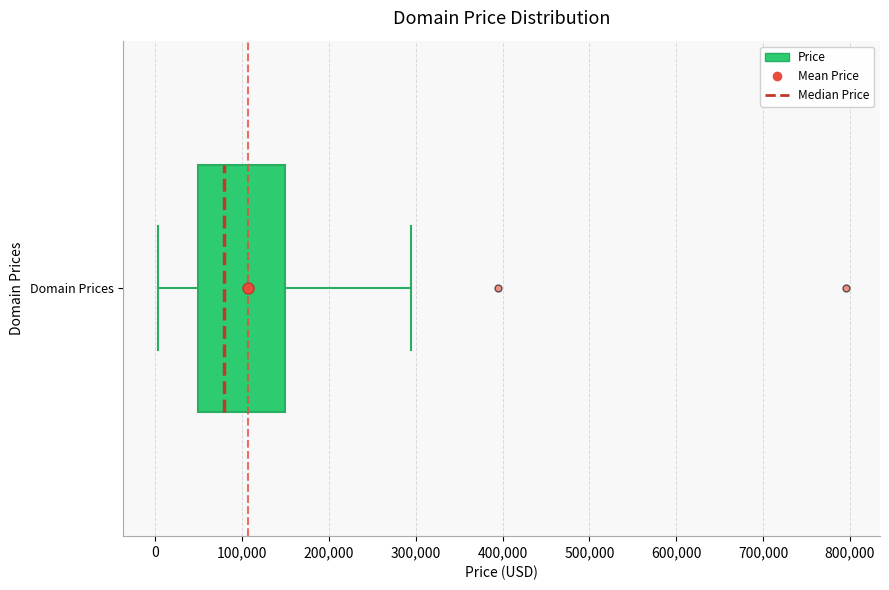

Transcribe this box plot: give where the median line is, the range the box spans, and where the two whiskers end, as read against the x-axis. The values are not printed on the chart, so give them approximately, as read against the axis.

median 80000, box 50000 to 150000, whiskers 0 to 290000